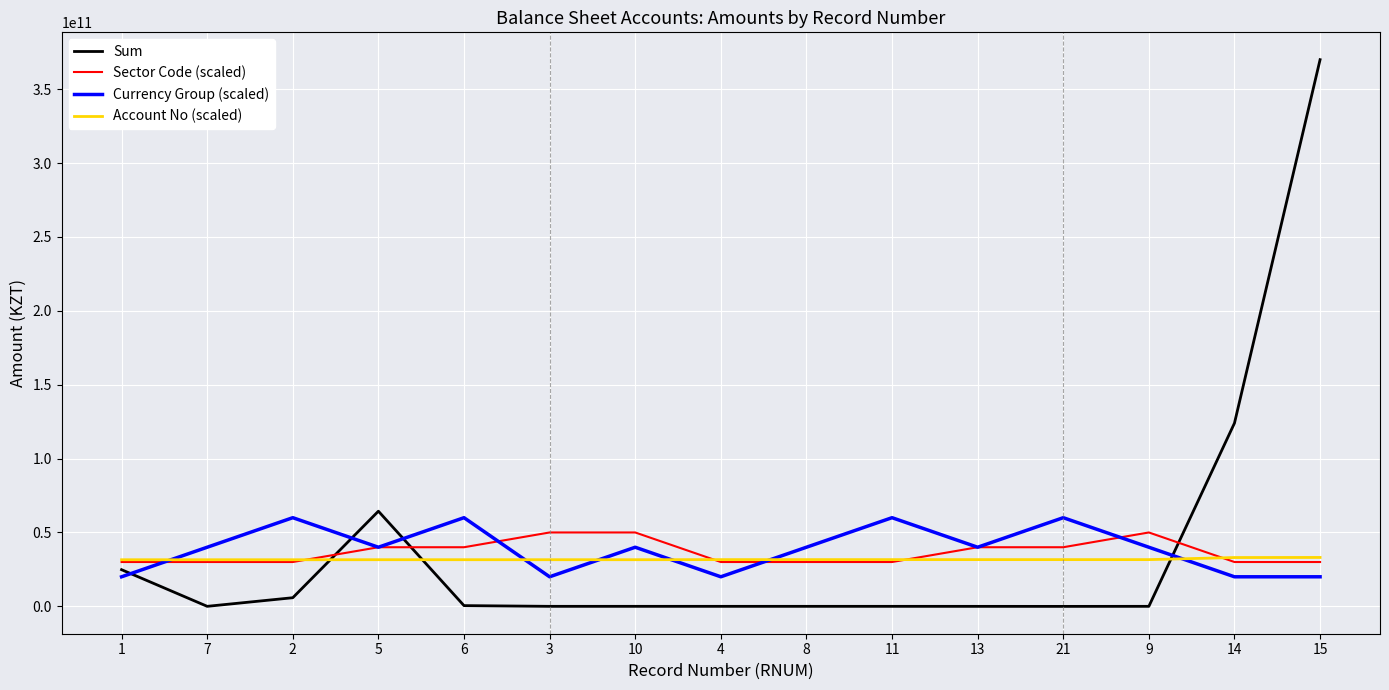

What are all the series names shown in the legend?

Sum, Sector Code (scaled), Currency Group (scaled), Account No (scaled)